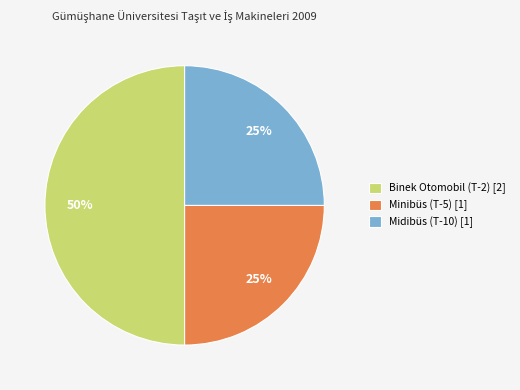

How many segments does this pie chart have?

3